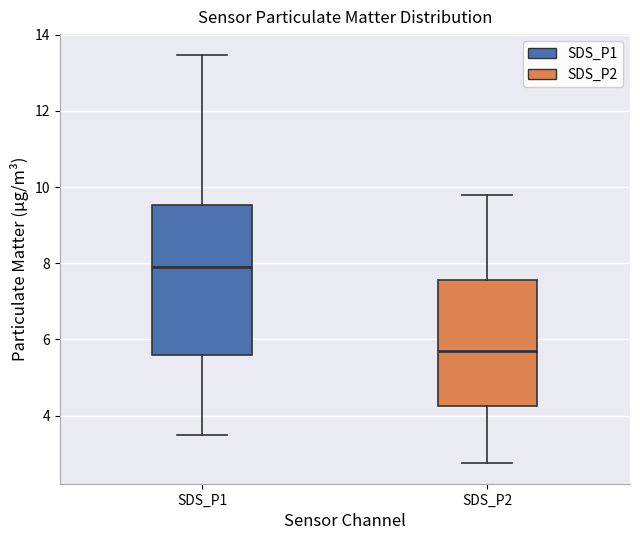

Reading left to right, read every box against the y-axis: the position of its median line, the range the box covers, and the ends of its whiskers. The values are not printed on the chart, so give them approximately, as read against the axis.

SDS_P1: median 8.0, box 5.6 to 9.6, whiskers 3.6 to 13.4
SDS_P2: median 5.8, box 4.2 to 7.6, whiskers 2.8 to 9.8